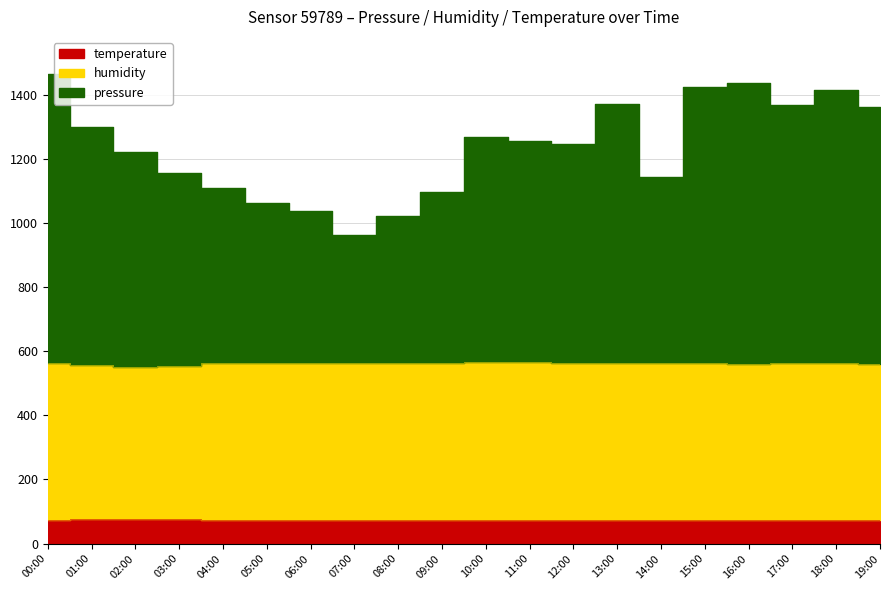

Where is the first local minimum for temperature?

04:00